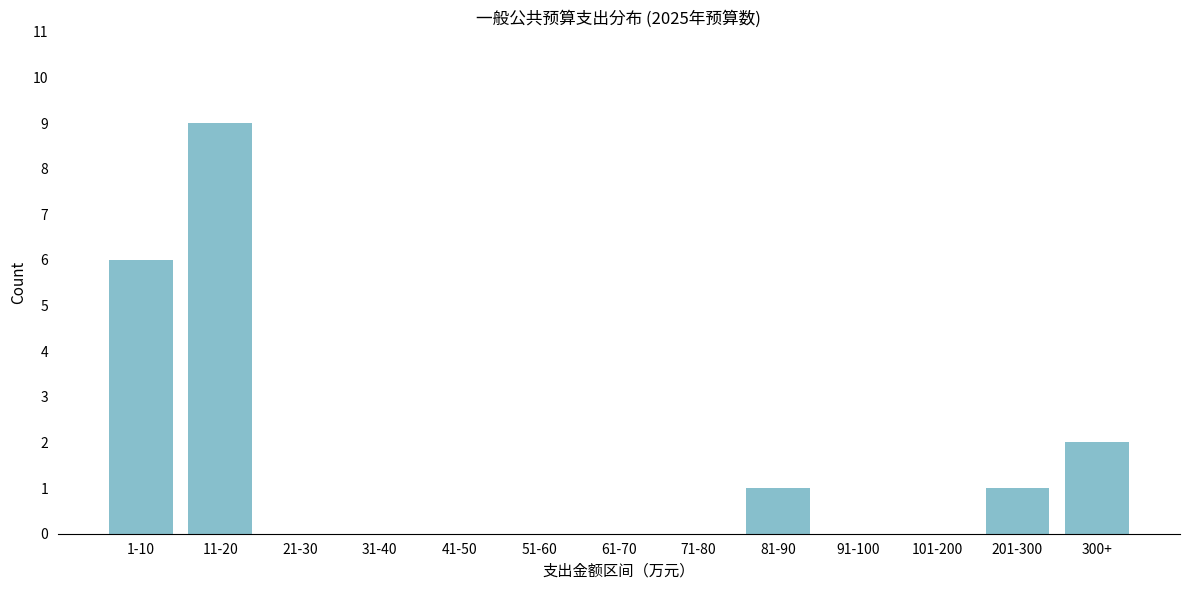

Reading right to left, transcribe all the data shown in this chart.

300+=2	201-300=1	101-200=0	91-100=0	81-90=1	71-80=0	61-70=0	51-60=0	41-50=0	31-40=0	21-30=0	11-20=9	1-10=6